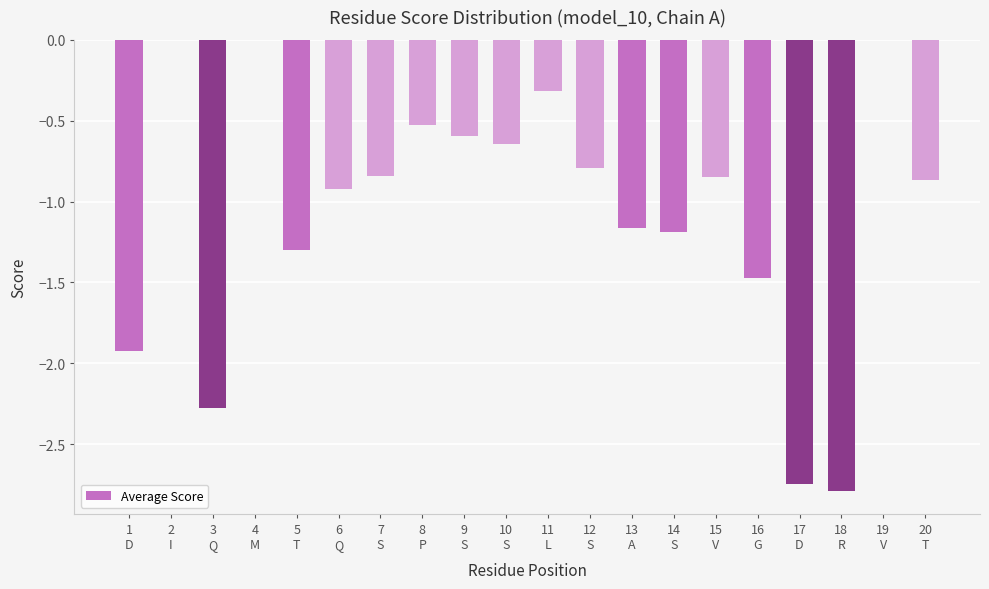

What is the sum of all values?

-21.2